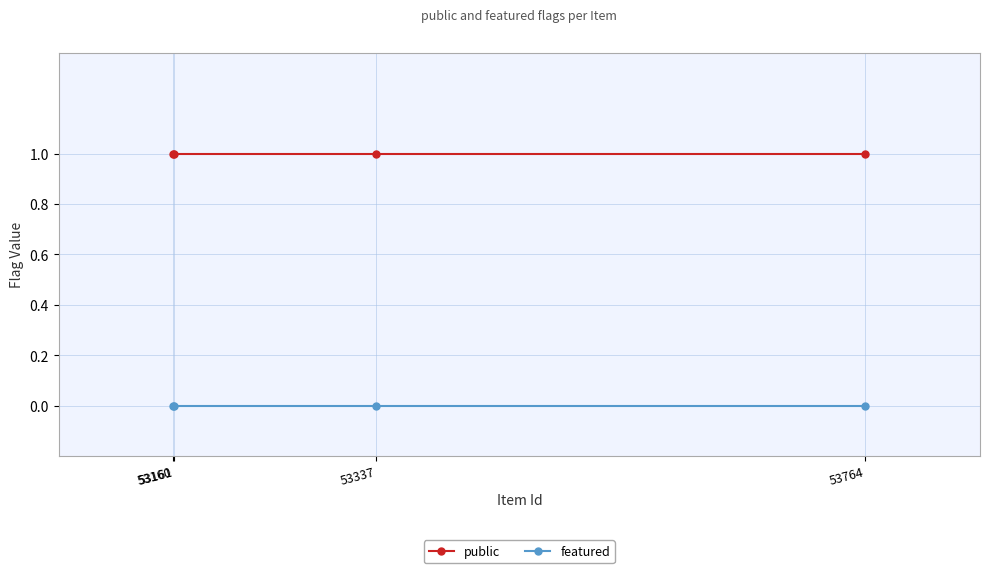

What is the difference between the highest and lowest values at 53337?

1